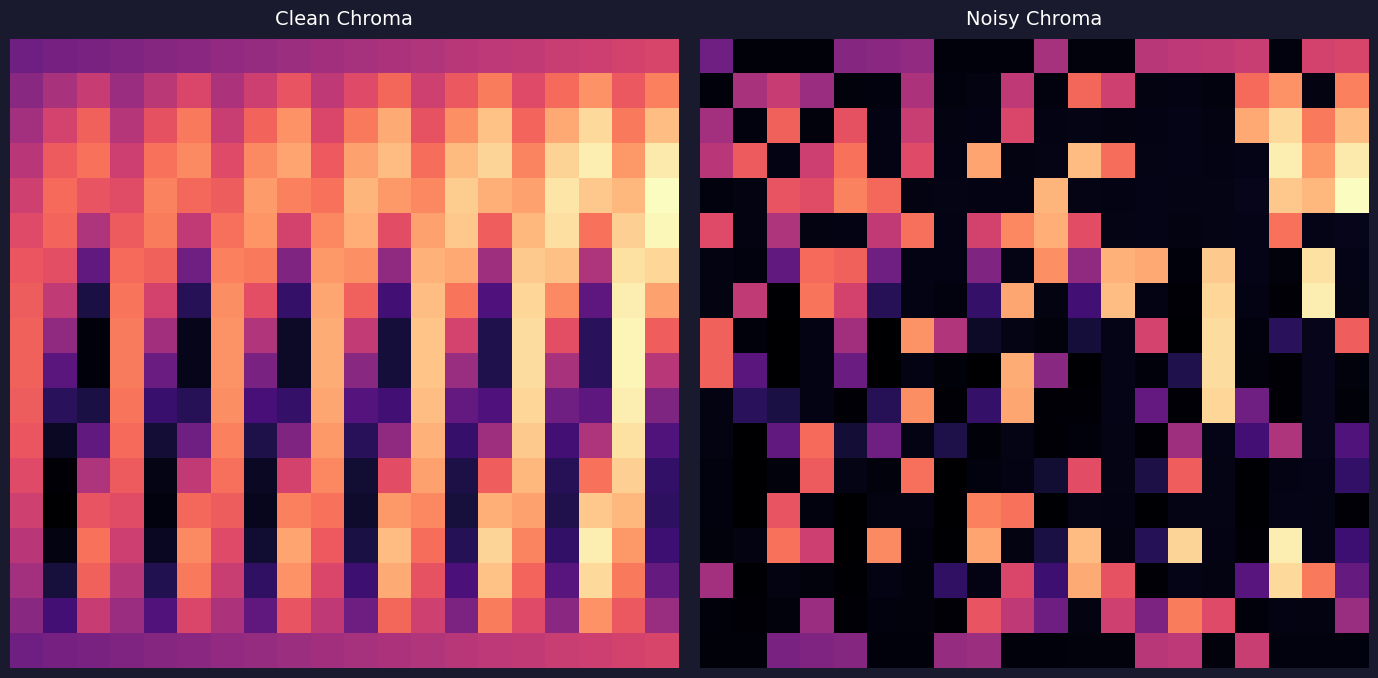

How many series are shown in this chart?

18